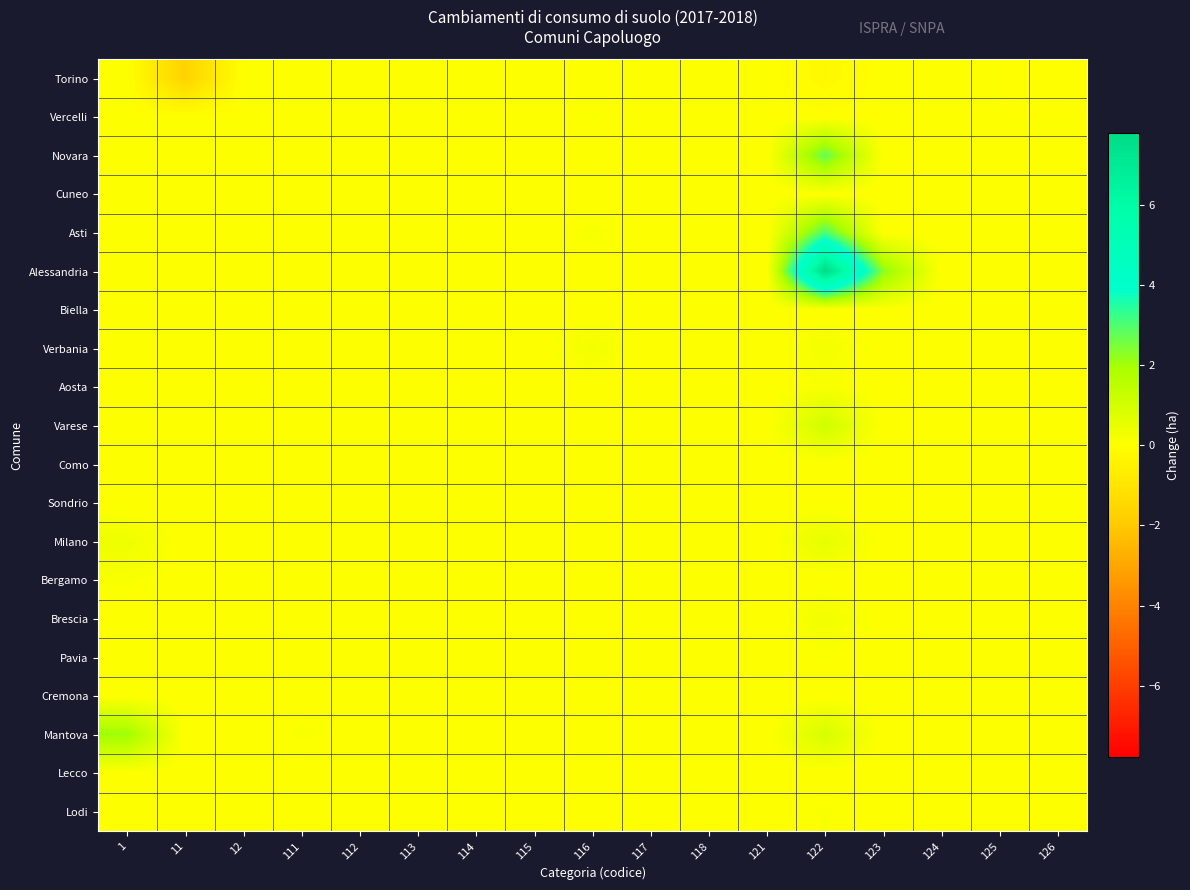

How many series are shown in this chart?

20